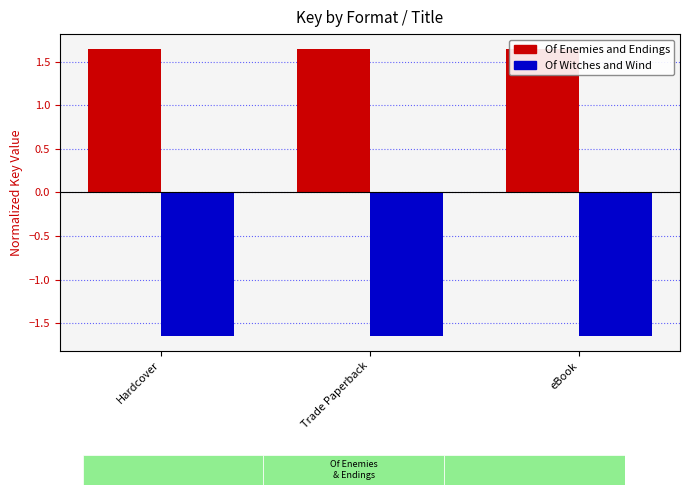

Between Hardcover and Trade Paperback, which series saw the biggest shift?

Of Enemies and Endings